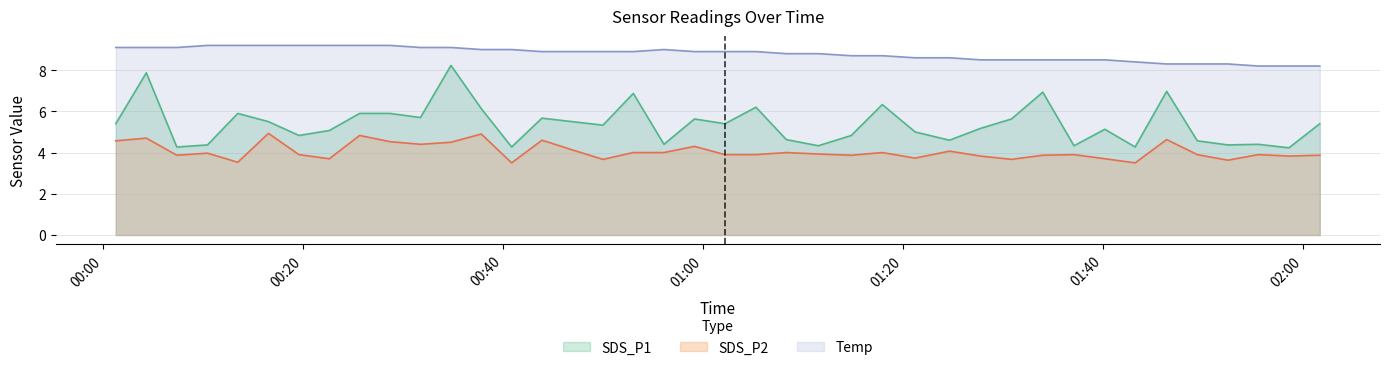

What is the approximate value of SDS_P2 at 2021/04/10 01:37:07?

3.9